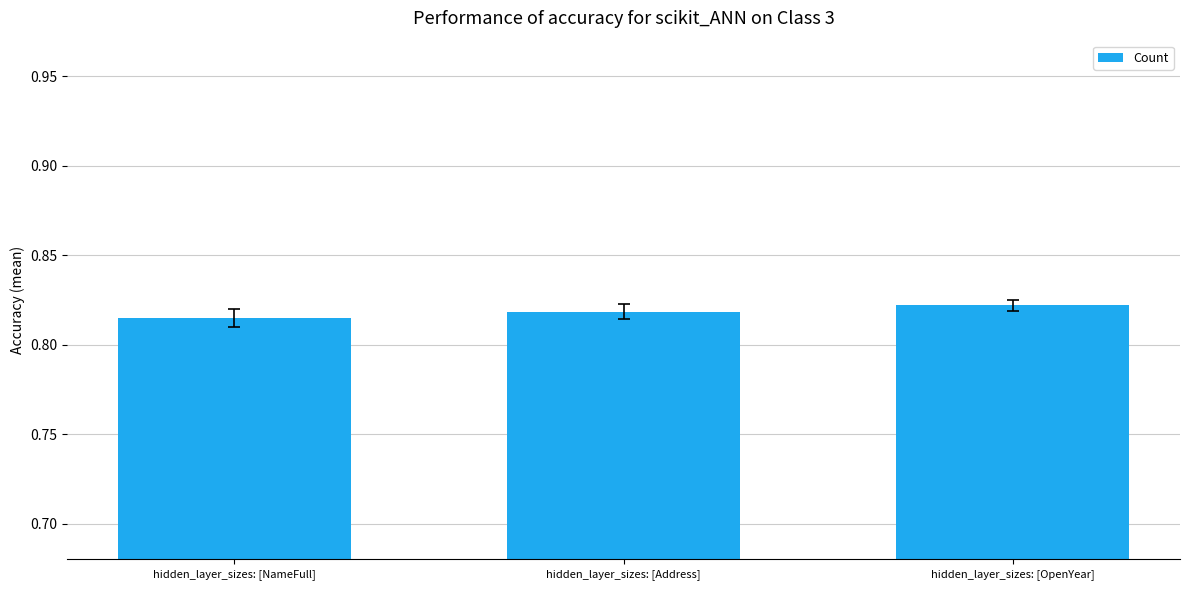

Count the values in the range 0 to 1.

3